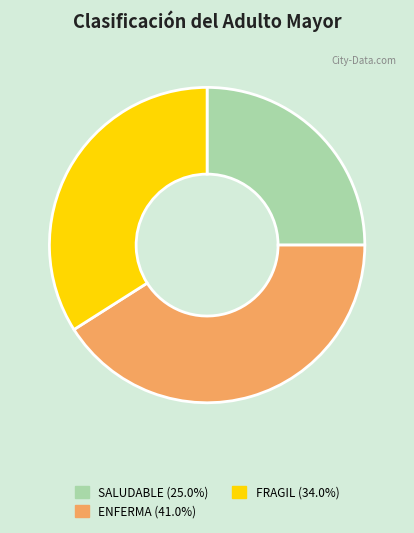

Is there any slice that represents more than half of the pie?

No